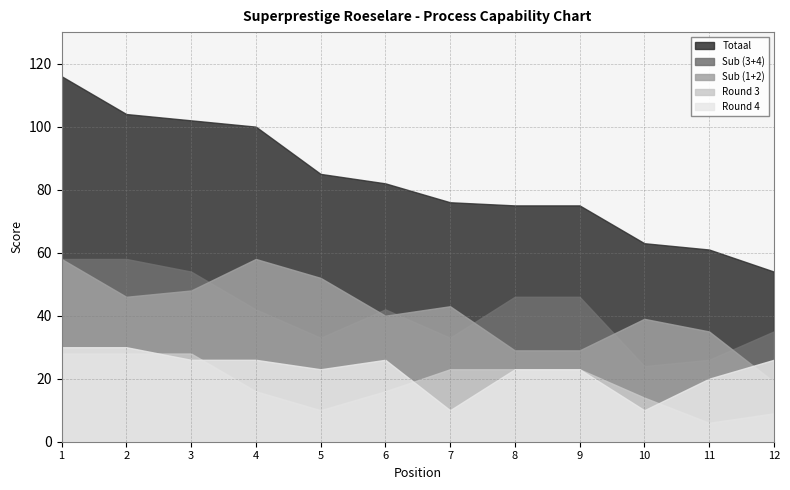

How many data points in Totaal are above 82?

5